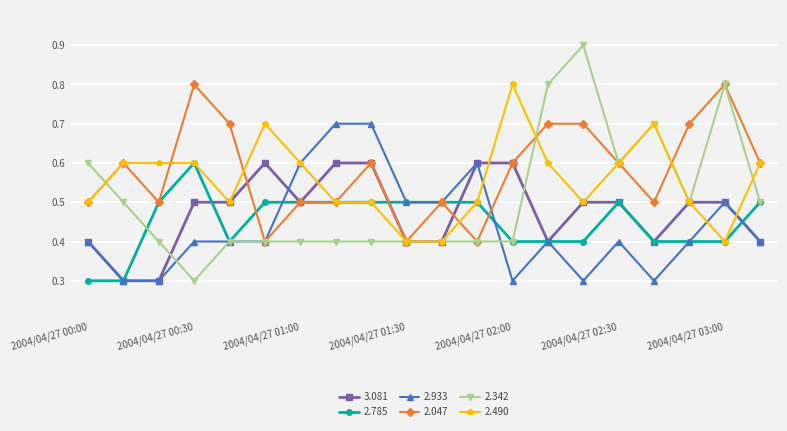

What are all the series names shown in the legend?

3.081, 2.785, 2.933, 2.047, 2.342, 2.490